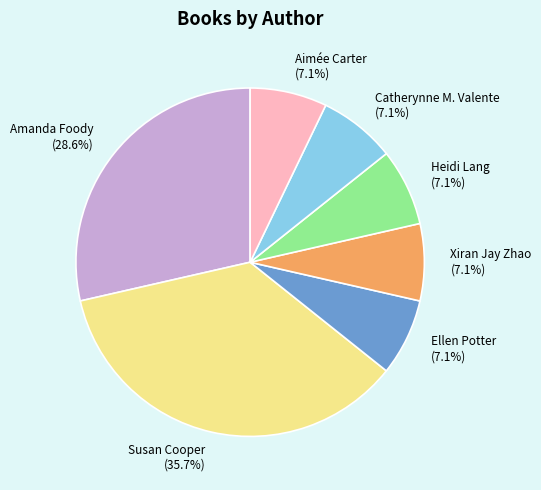

What is the largest slice in the pie chart?

Susan Cooper